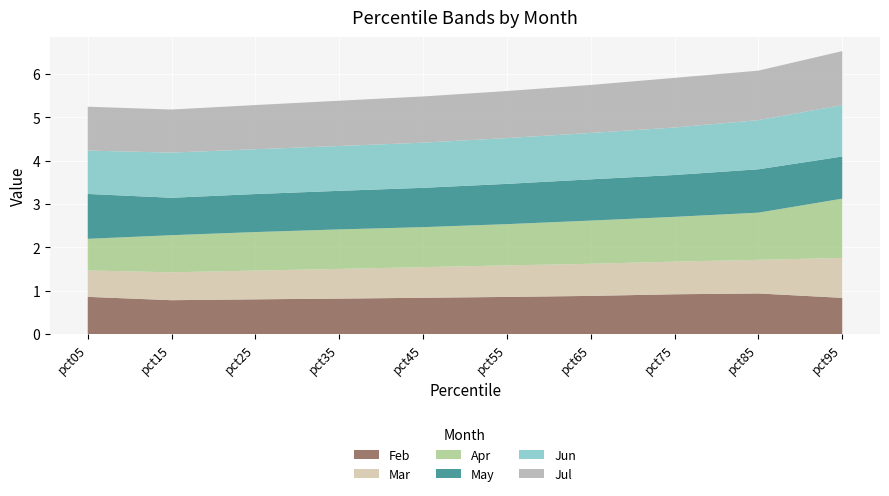

Reading left to right, what are all the values shown in this chart?

Feb: pct05=0.9	pct15=0.8	pct25=0.8	pct35=0.8	pct45=0.8	pct55=0.9	pct65=0.9	pct75=0.9	pct85=0.9	pct95=0.8
Mar: pct05=0.6	pct15=0.6	pct25=0.7	pct35=0.7	pct45=0.7	pct55=0.7	pct65=0.7	pct75=0.8	pct85=0.8	pct95=0.9
Apr: pct05=0.7	pct15=0.9	pct25=0.9	pct35=0.9	pct45=0.9	pct55=1.0	pct65=1.0	pct75=1.0	pct85=1.1	pct95=1.4
May: pct05=1.0	pct15=0.9	pct25=0.9	pct35=0.9	pct45=0.9	pct55=0.9	pct65=1.0	pct75=1.0	pct85=1.0	pct95=1.0
Jun: pct05=1.0	pct15=1.0	pct25=1.0	pct35=1.0	pct45=1.0	pct55=1.1	pct65=1.1	pct75=1.1	pct85=1.1	pct95=1.2
Jul: pct05=1.0	pct15=1.0	pct25=1.0	pct35=1.0	pct45=1.1	pct55=1.1	pct65=1.1	pct75=1.1	pct85=1.1	pct95=1.2